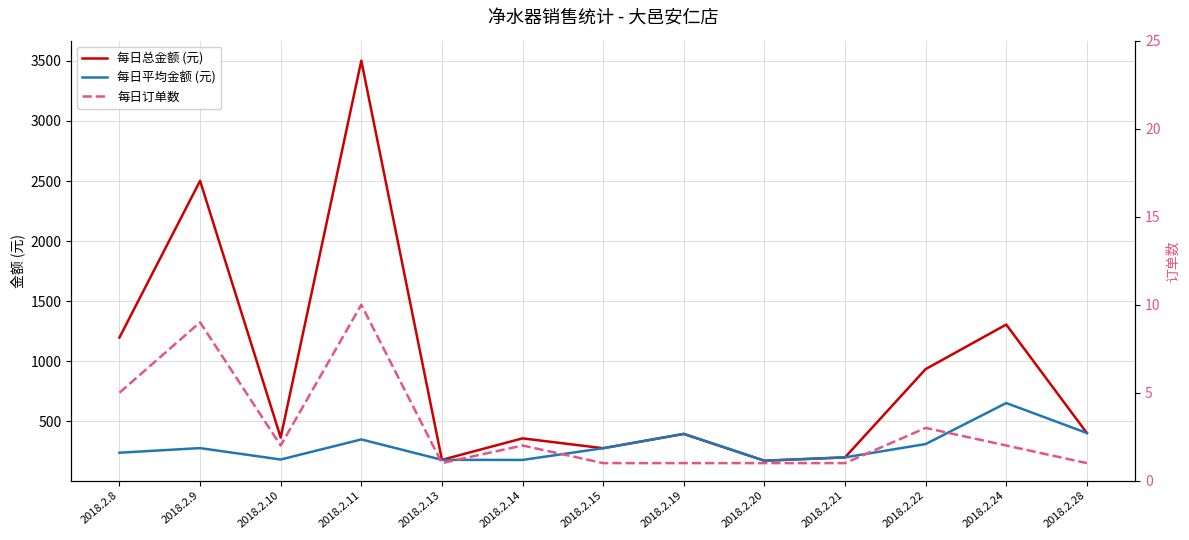

What are all the series names shown in the legend?

每日总金额 (元), 每日平均金额 (元), 每日订单数